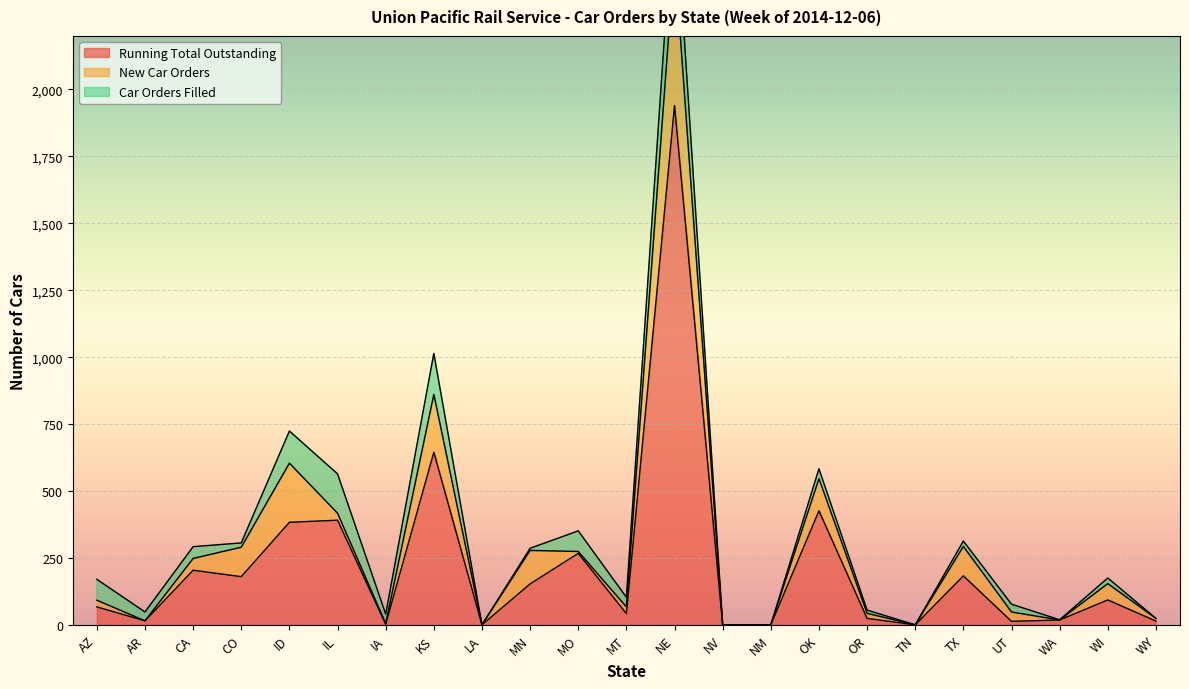

Does the chart display data point markers on the line(s)?

No